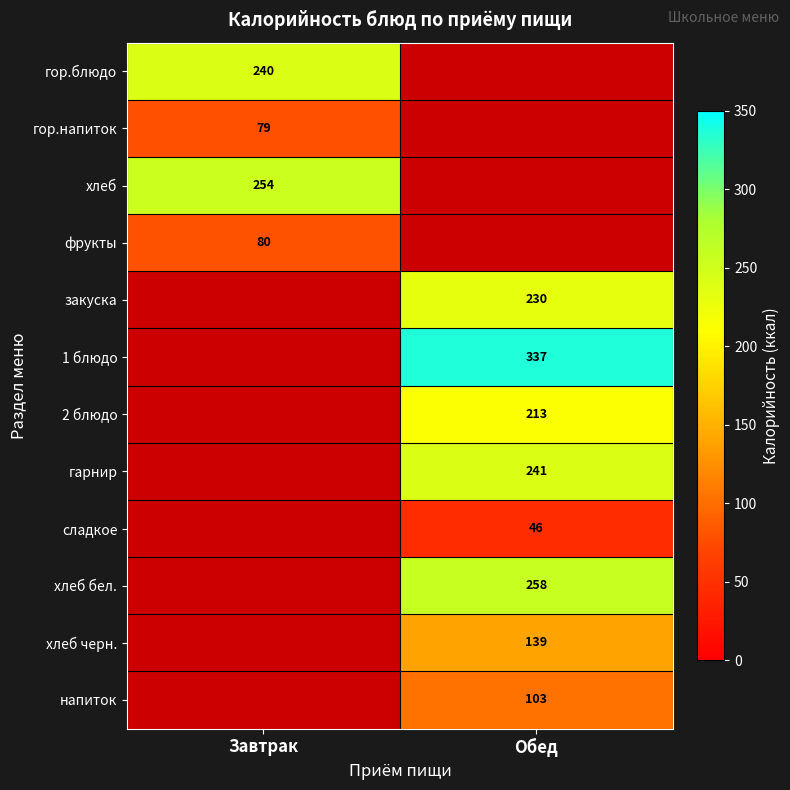

Between Обед and Завтрак, which is larger?

Завтрак